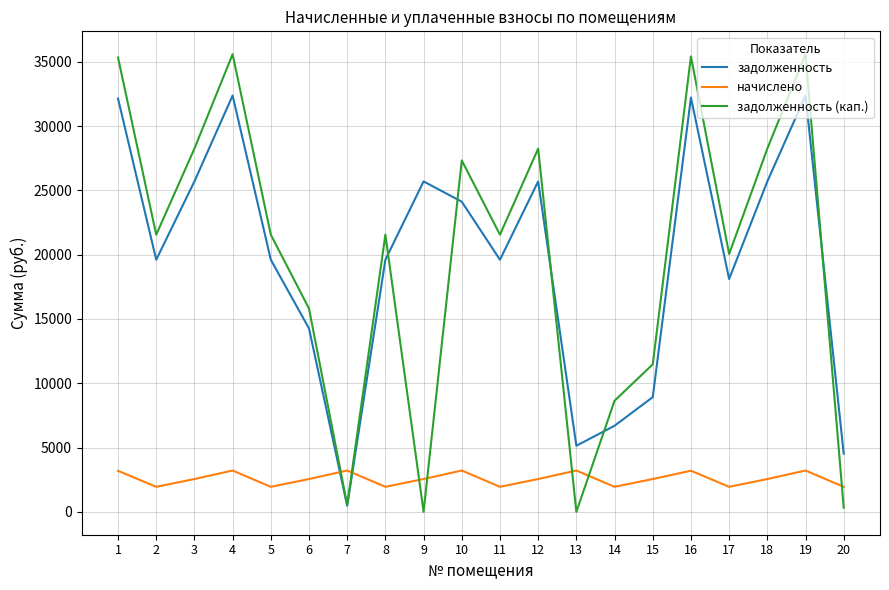

What are all the series names shown in the legend?

задолженность, начислено, задолженность (кап.)